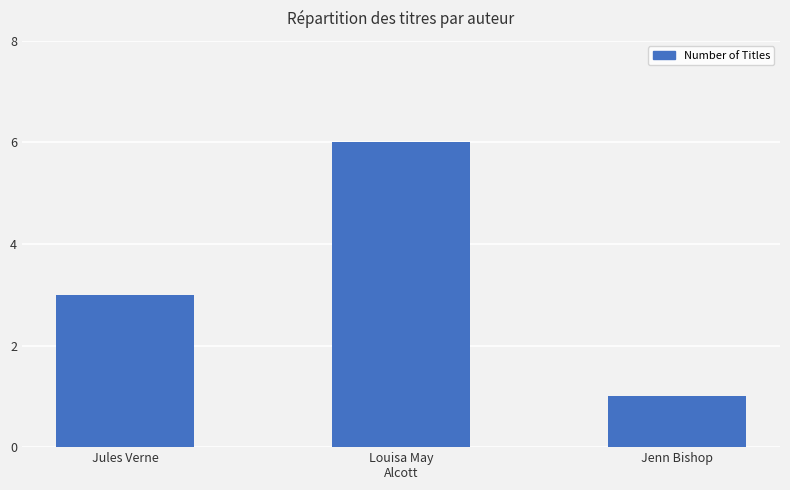

What is the value of the 2nd bar from the left?

6